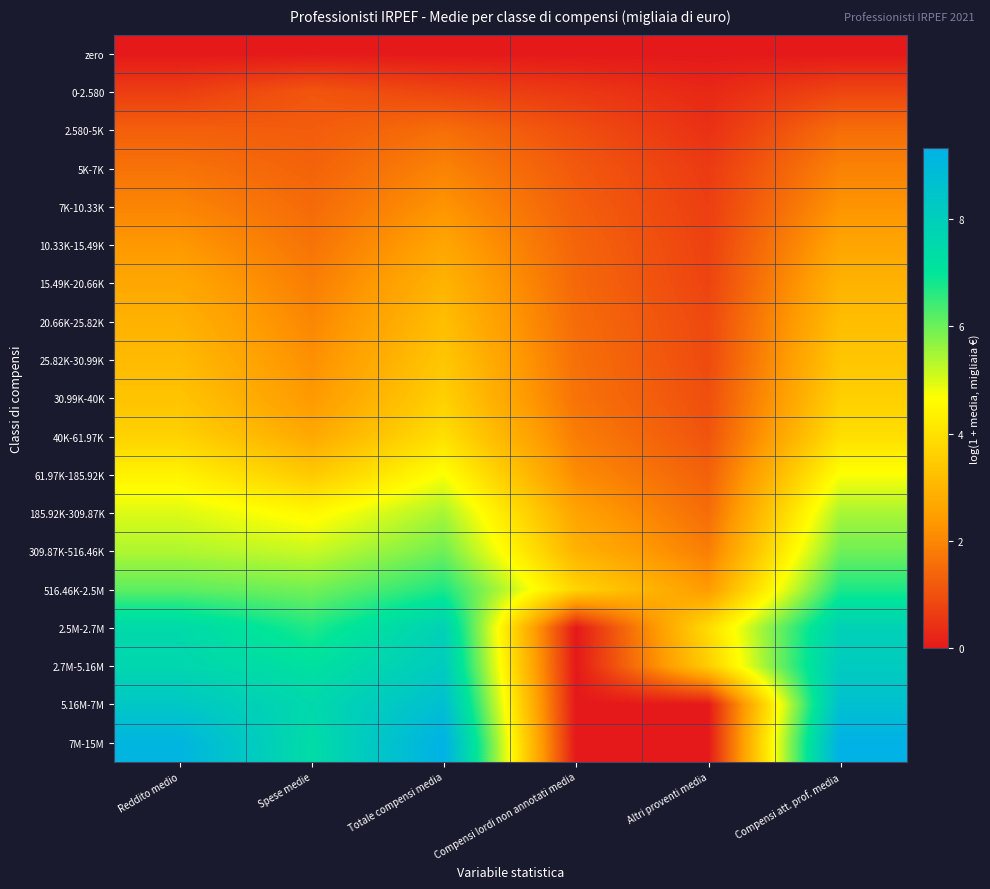

What is the total value across all series at Reddito medio?

77.1